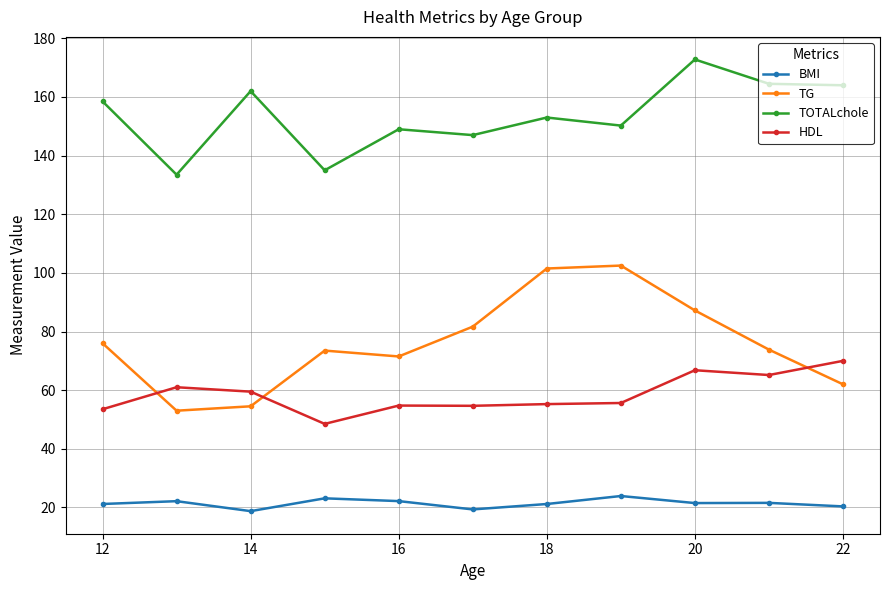

Rank the series by their maximum value, from lowest to highest.

BMI, HDL, TG, TOTALchole